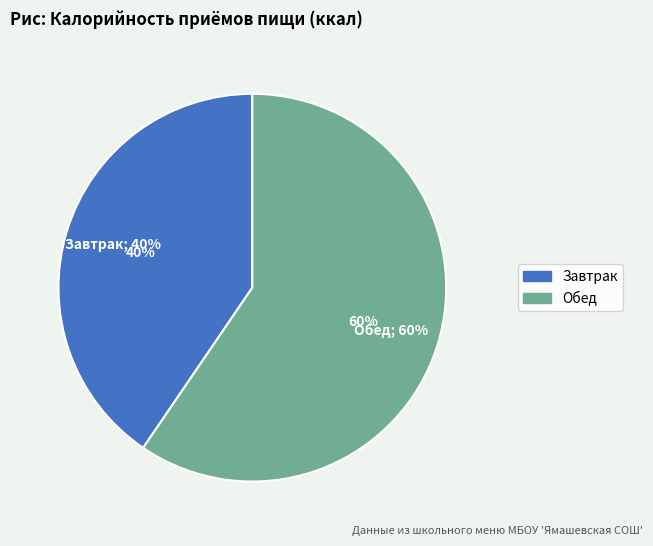

Which category has the smallest portion of the pie?

Завтрак